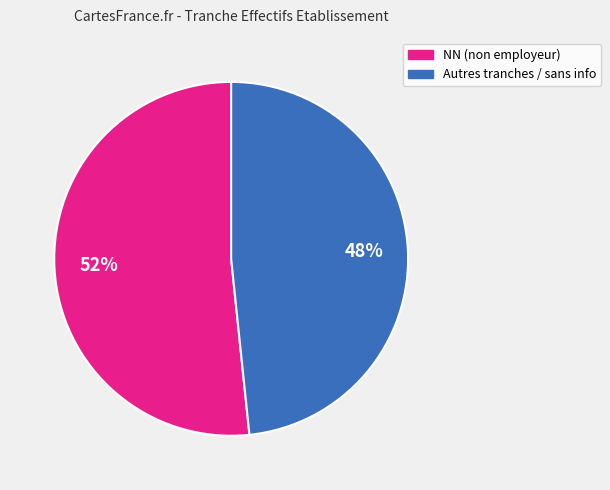

To the nearest percent, what is the average slice percentage?

50%